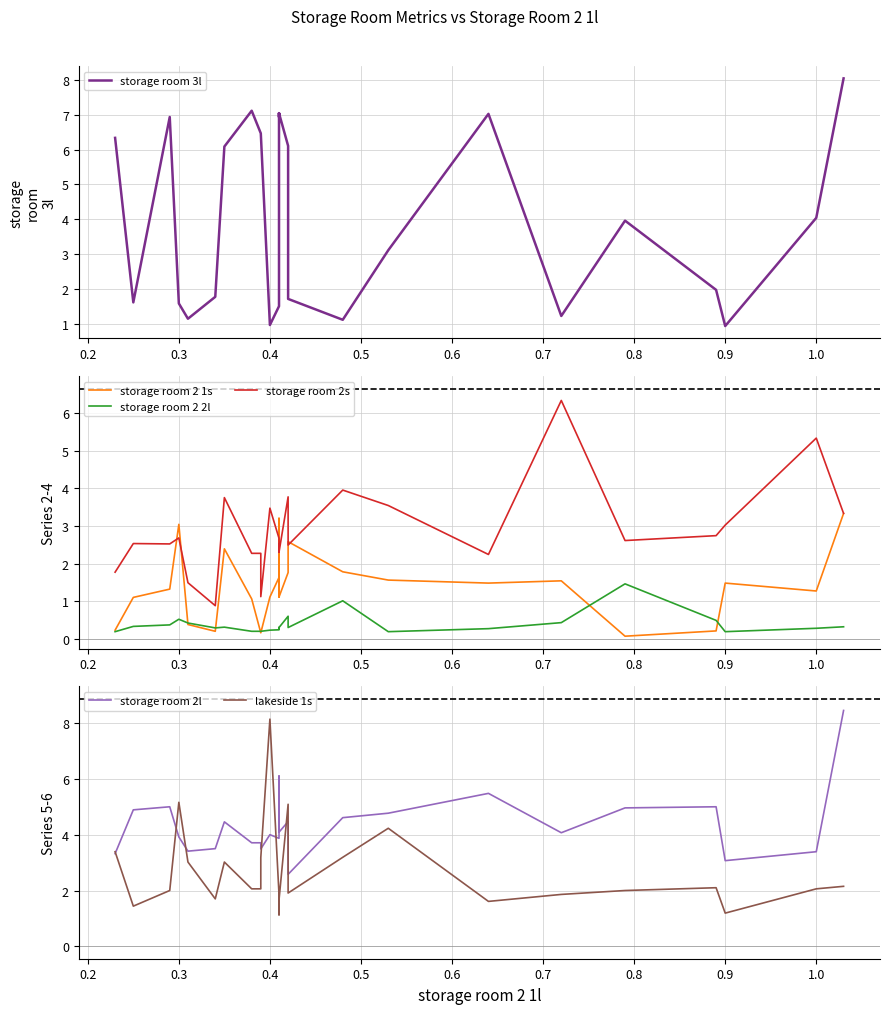

At which label does storage room 2 1s first exceed 1?

0.2